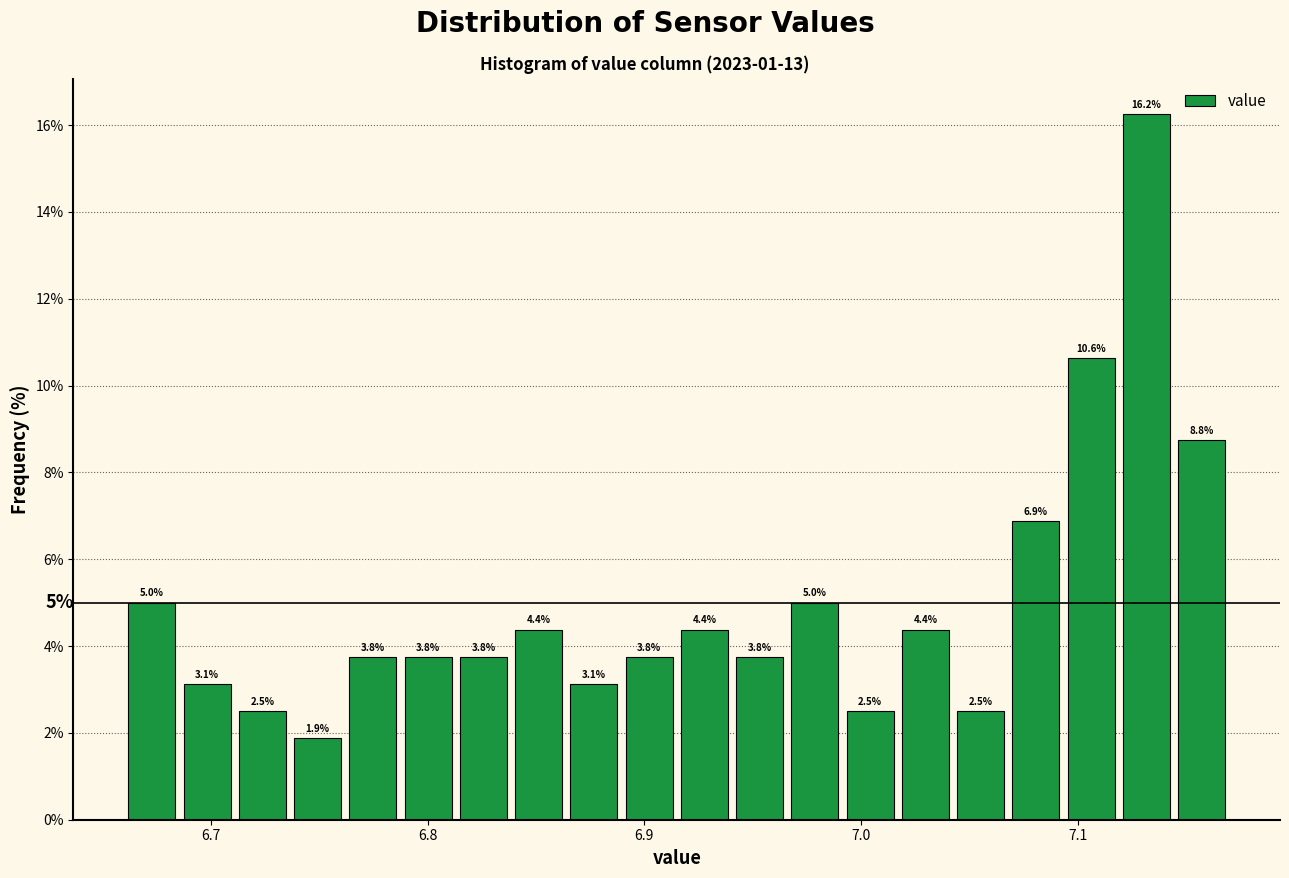

Read against the x-axis, roughly where is the centre of the tallest bar?

7.13